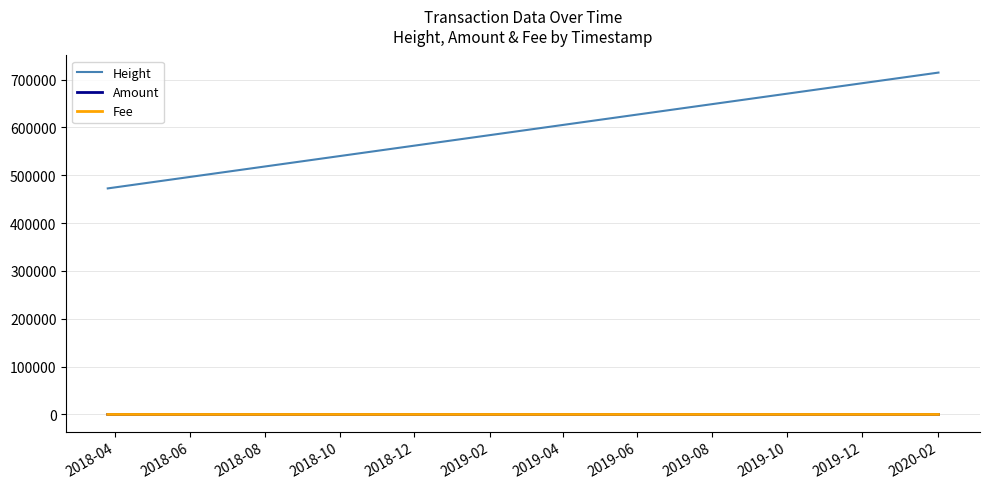

What is the difference between the maximum and minimum values in the Fee series?

0.9